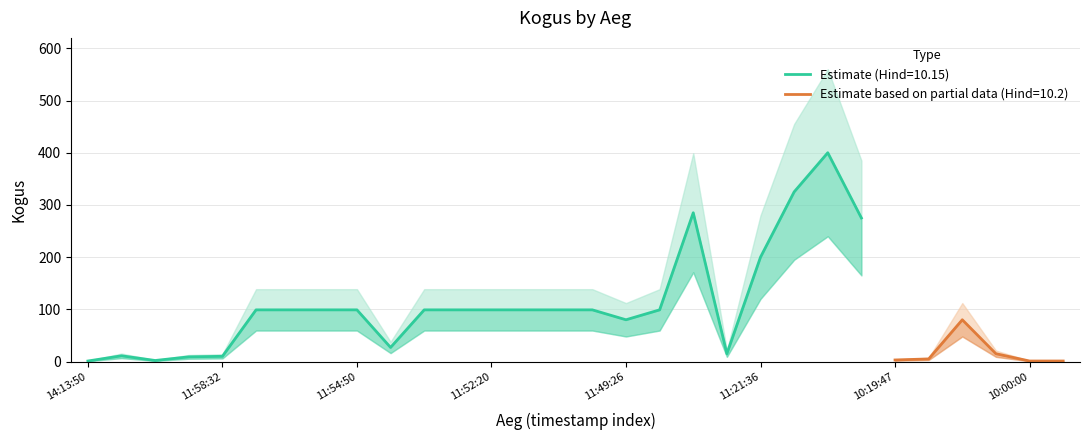

The value at 11:21:36 is 200. True or false?

True